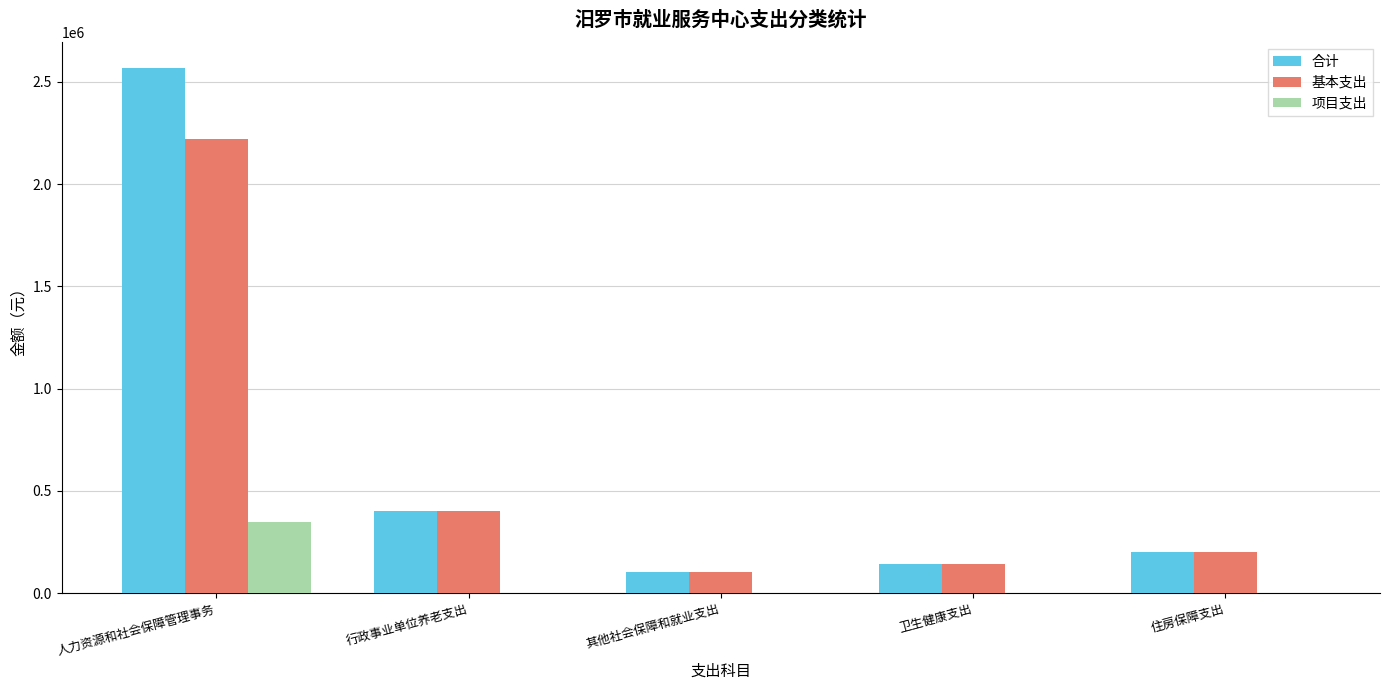

What value does the 基本支出 series have at 人力资源和社会保障管理事务?

2220932.0